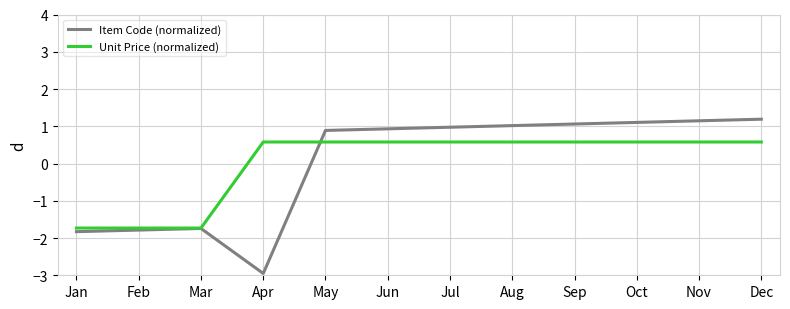

Is the value of Item Code (normalized) at Dec greater than the value of Unit Price (normalized) at Feb?

Yes